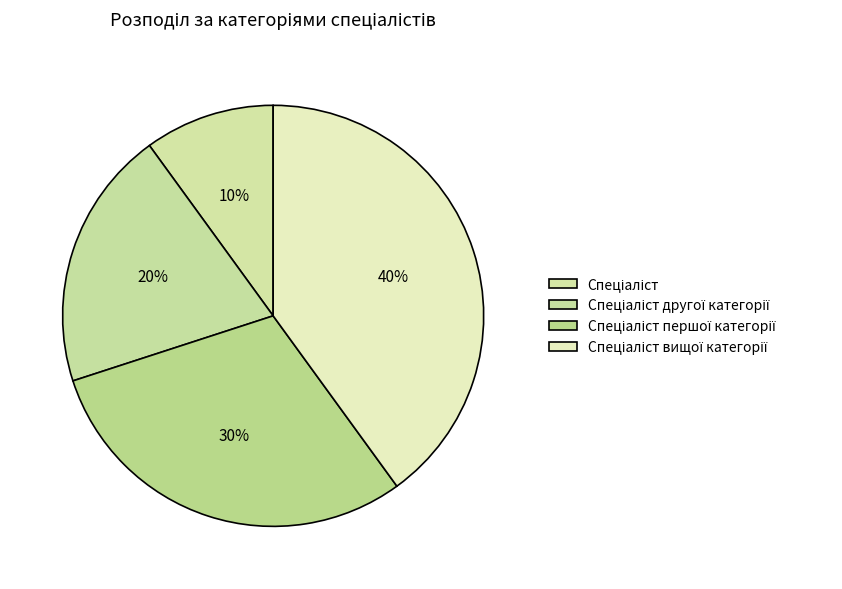

How many segments does this pie chart have?

4